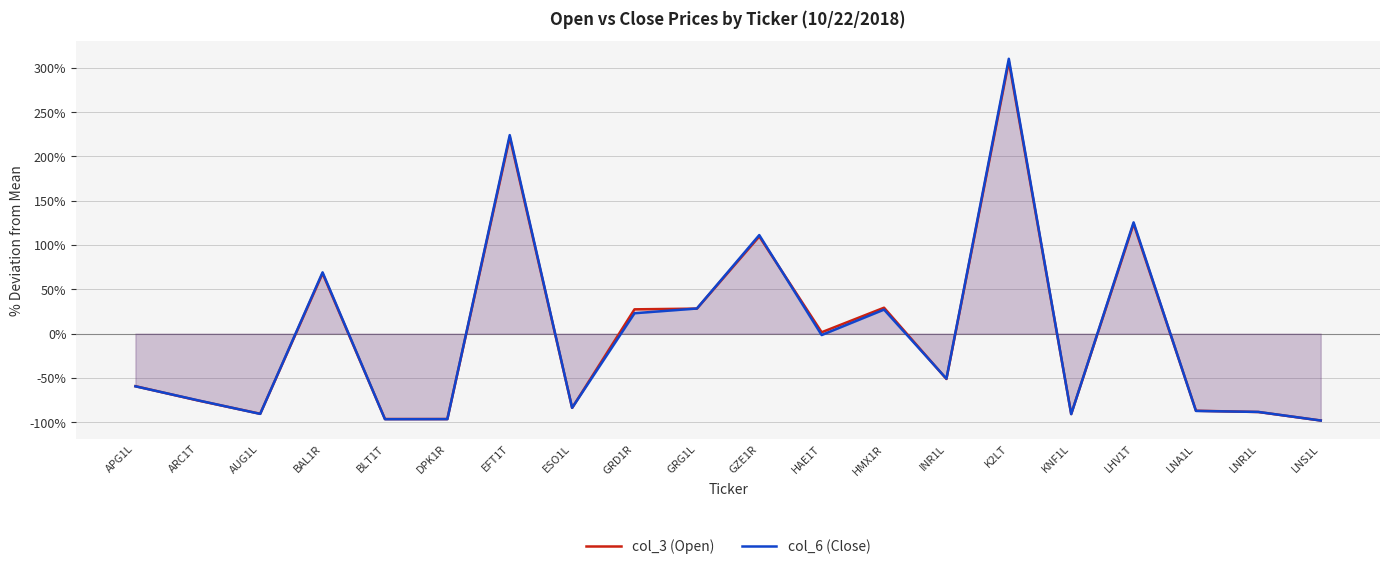

Does the chart have visible grid lines?

Yes